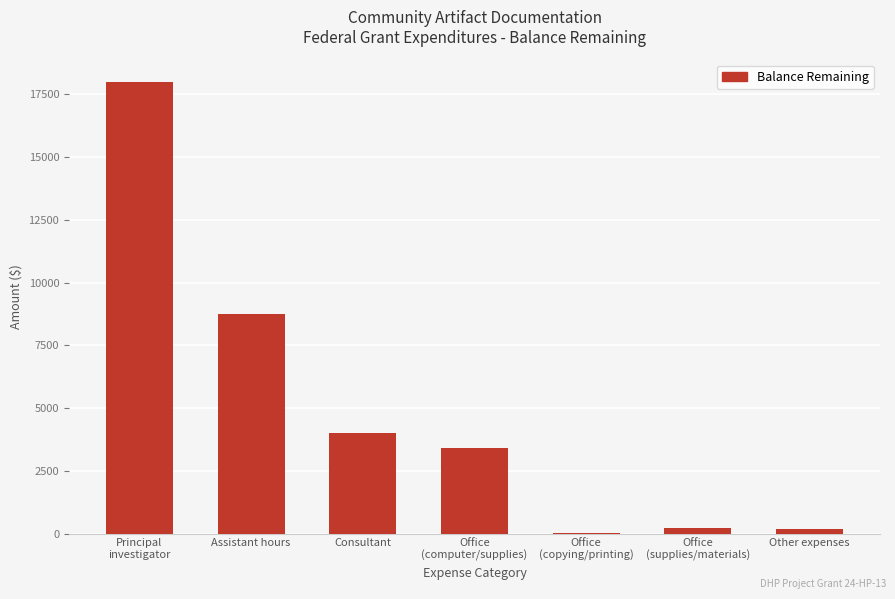

Where is the data nearest to the value 9001?

Assistant hours